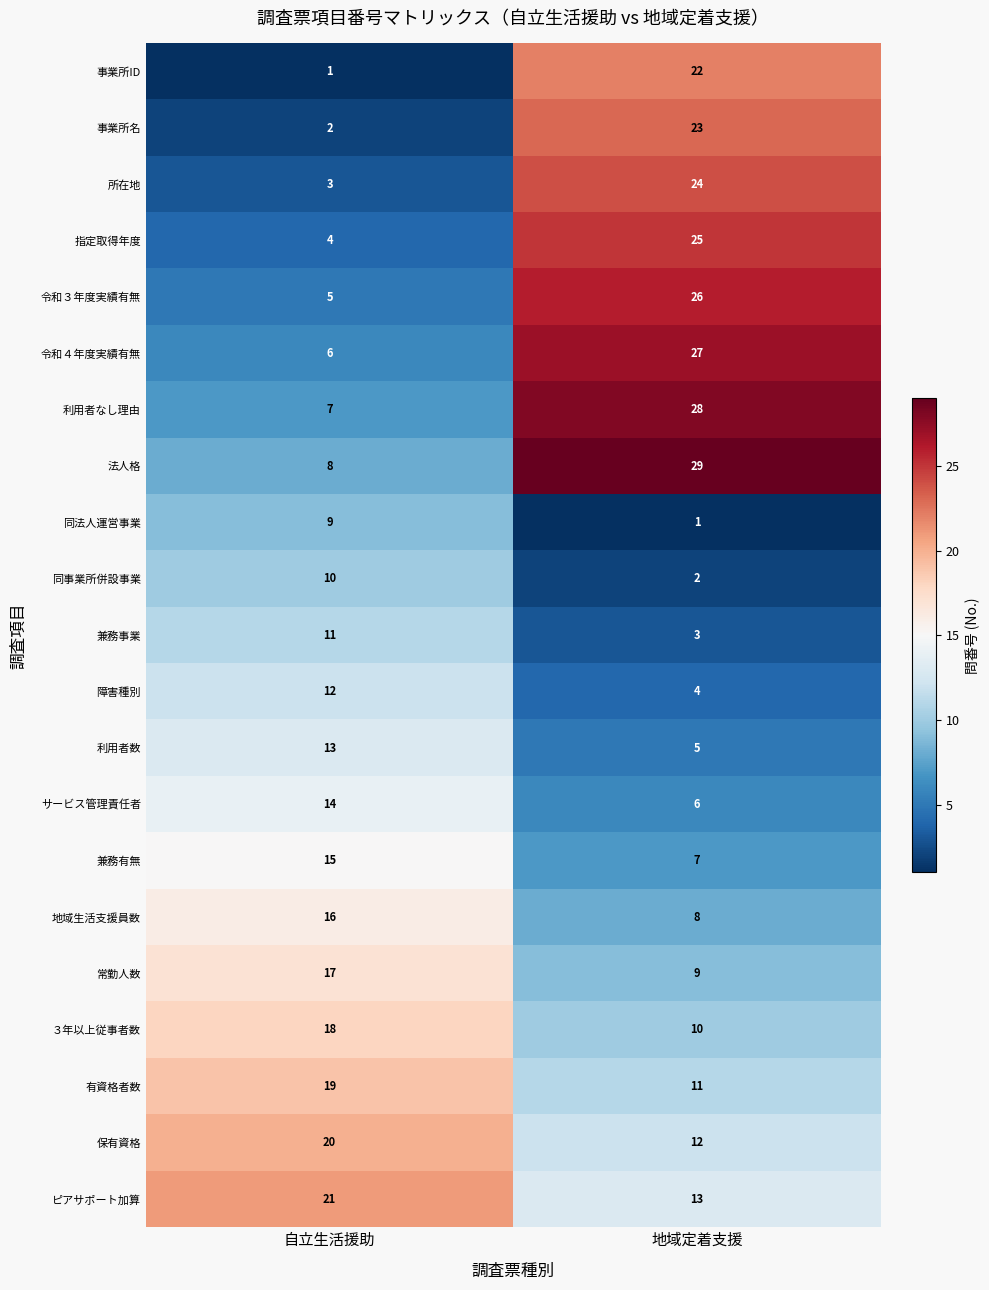

What is the average value of the 障害種別 series?

8